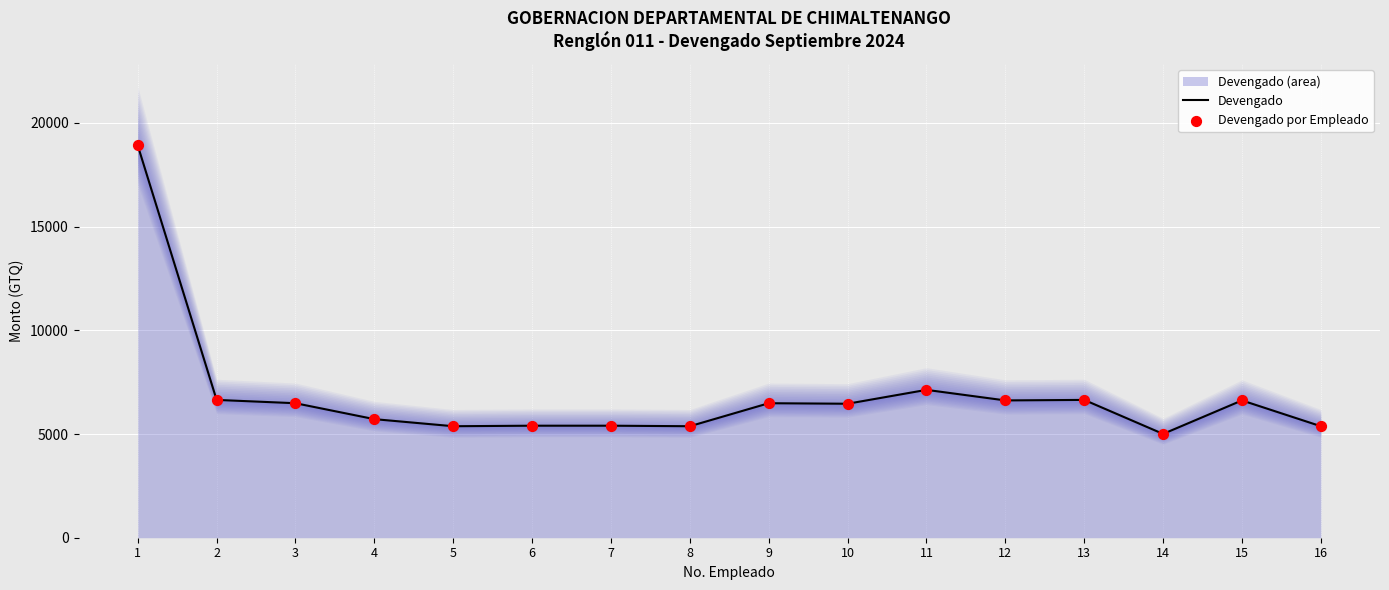

Is the value of Devengado por Empleado at 14 greater than the value of Devengado at 10?

No